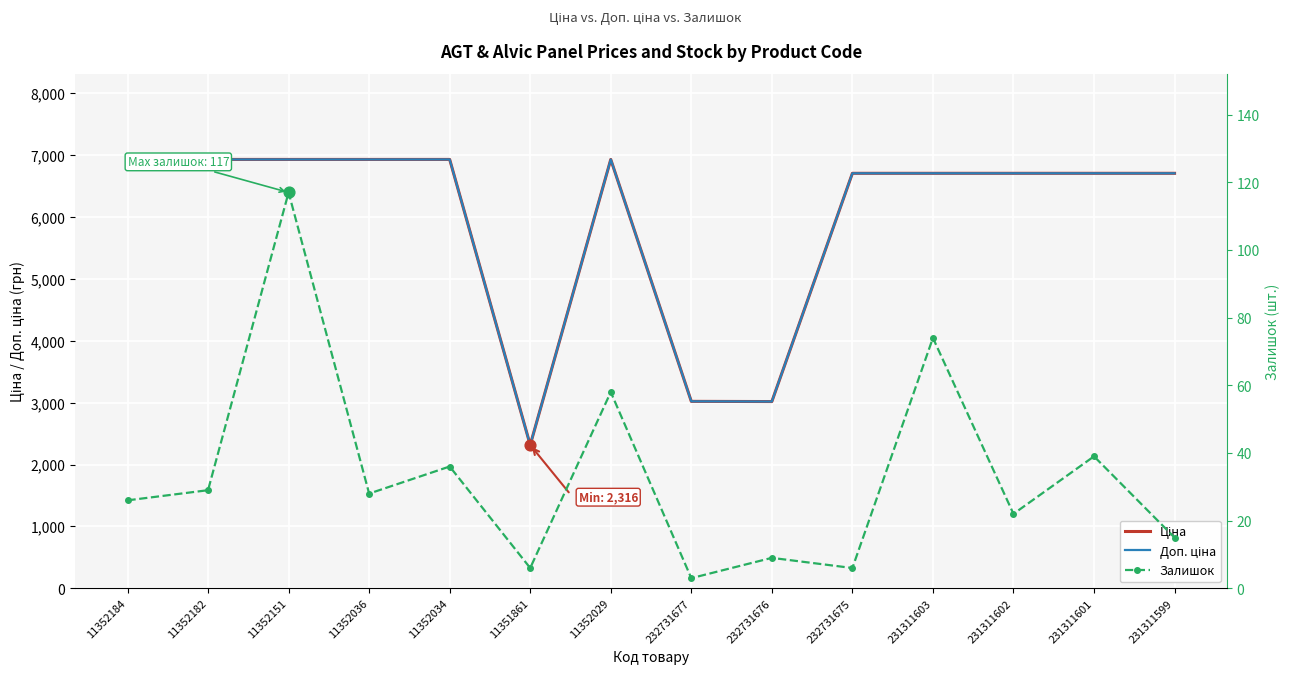

Which series contains the lowest Y value?

Залишок